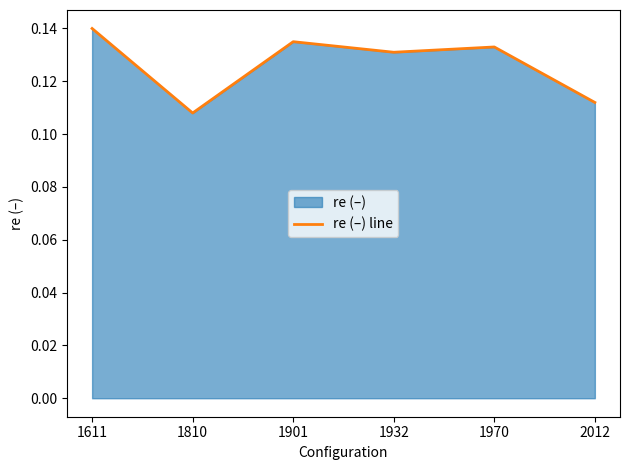

What is the value of the 2nd point from the left?

0.1